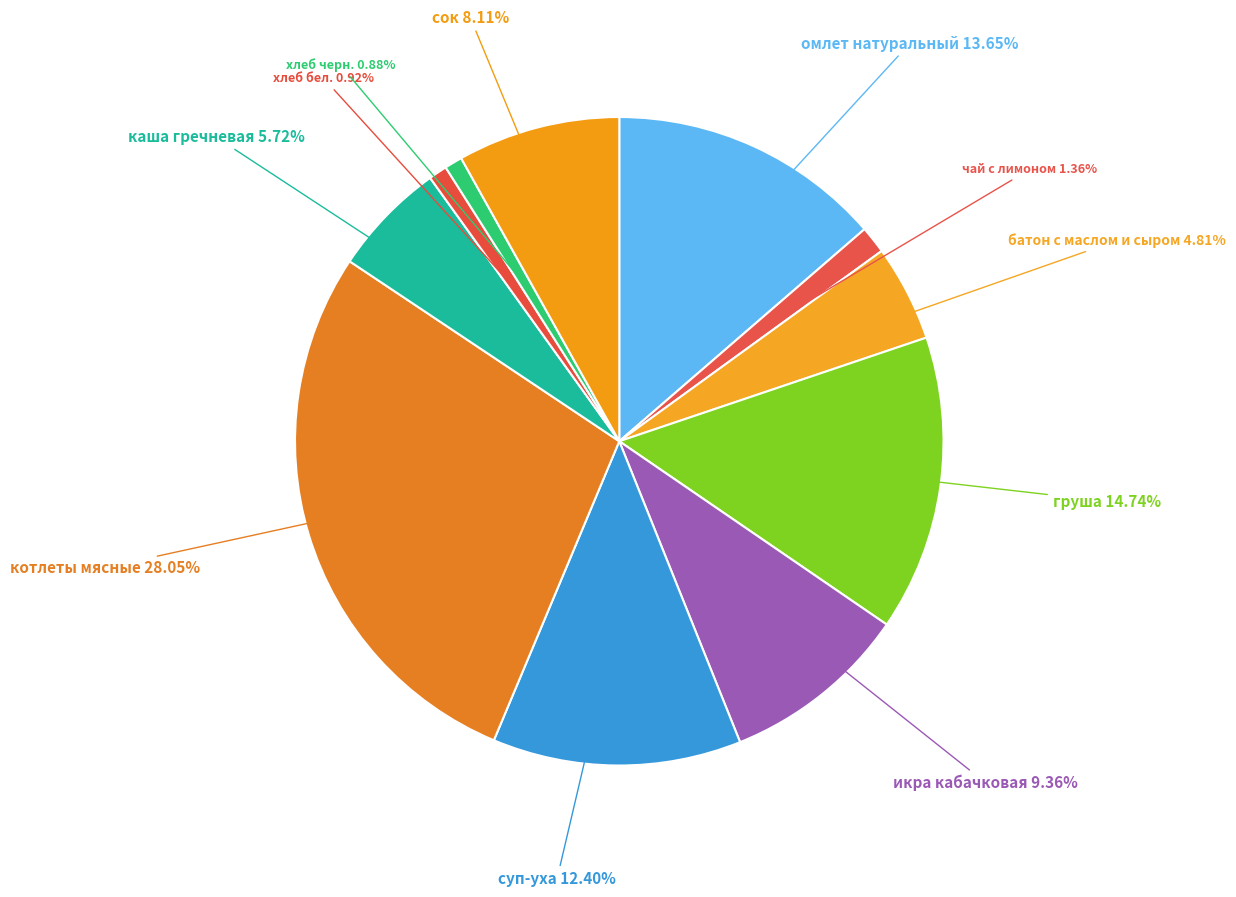

What is the smallest slice in the pie chart?

хлеб черн.